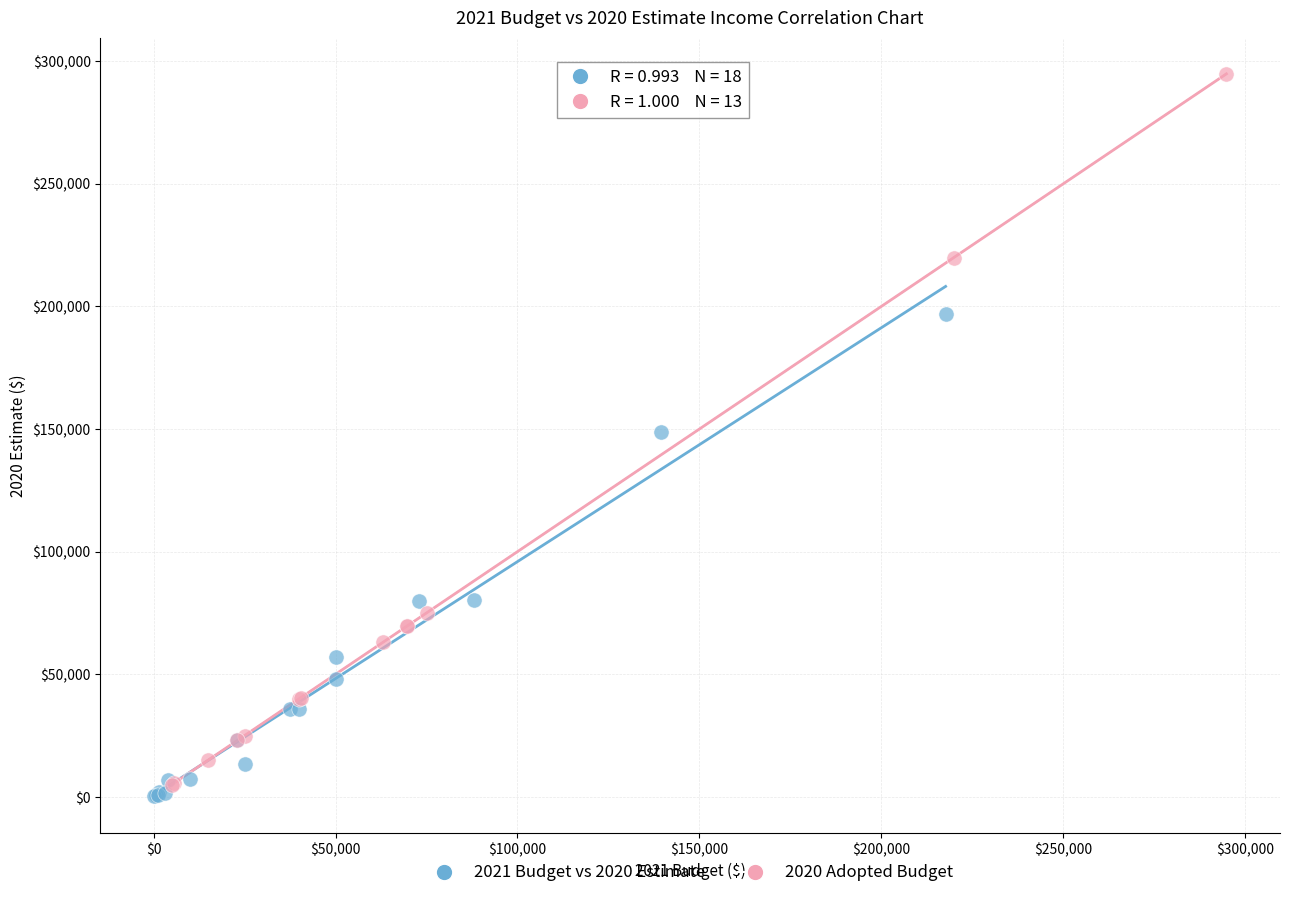

Which series reaches the maximum Y coordinate?

2020 Adopted Budget